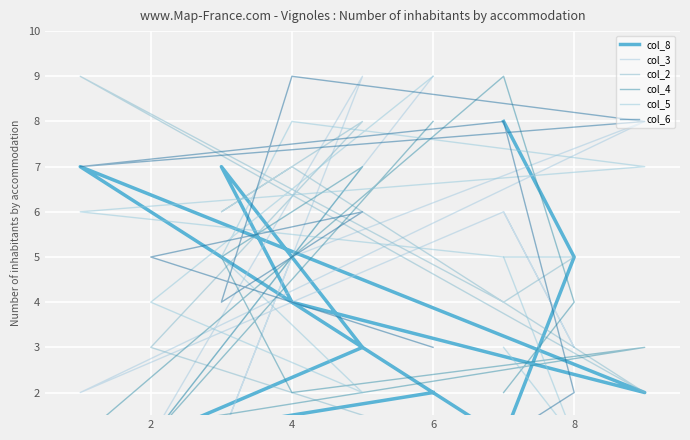

The value of col_2 at 0 is 1. True or false?

True